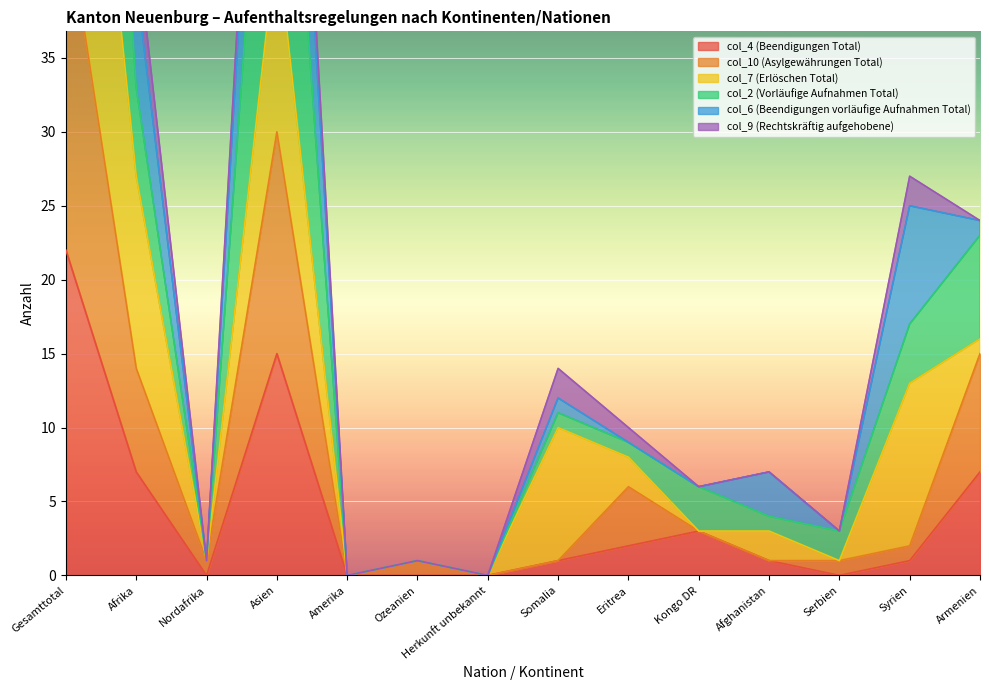

Is the value of col_10 (Asylgewährungen Total) at Gesamttotal greater than the value of col_4 (Beendigungen Total) at Afrika?

Yes